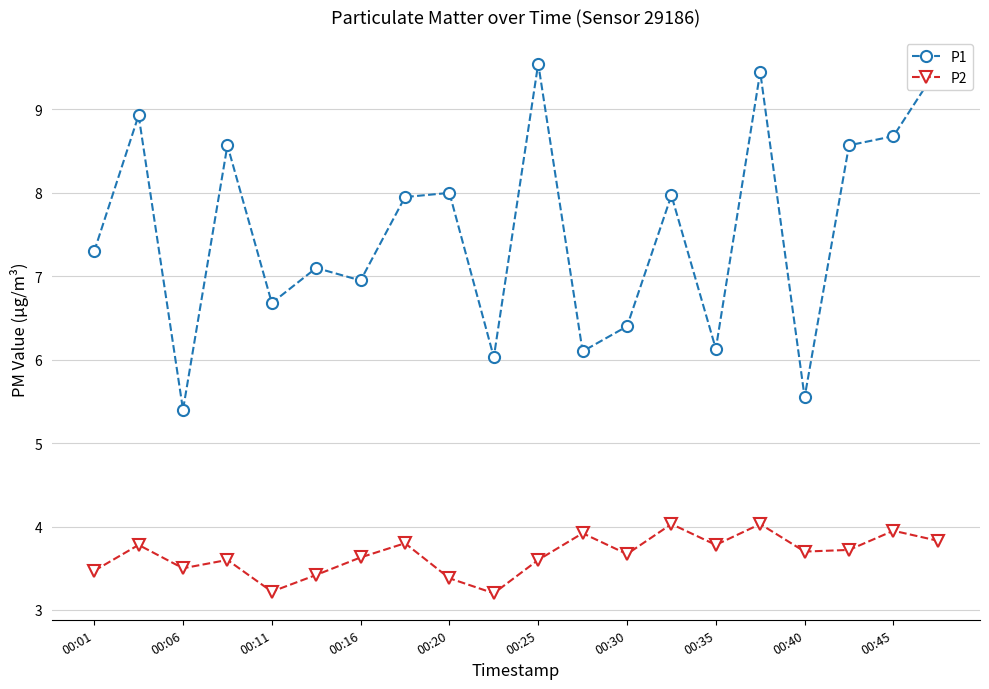

How many data points in P1 are less than 7?

8